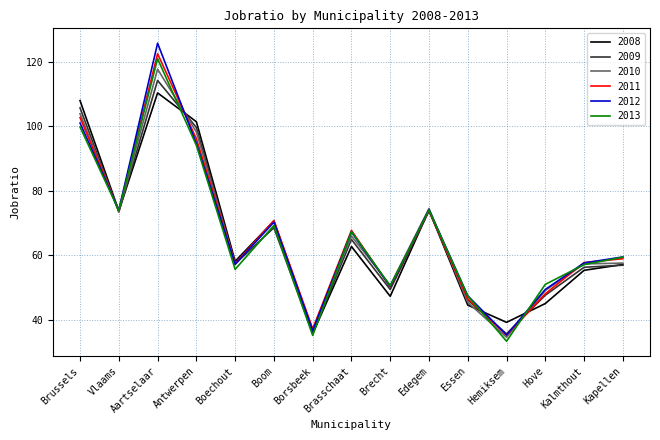

In 2009, how many points are lower than both neighbors (excluding endpoints)?

5